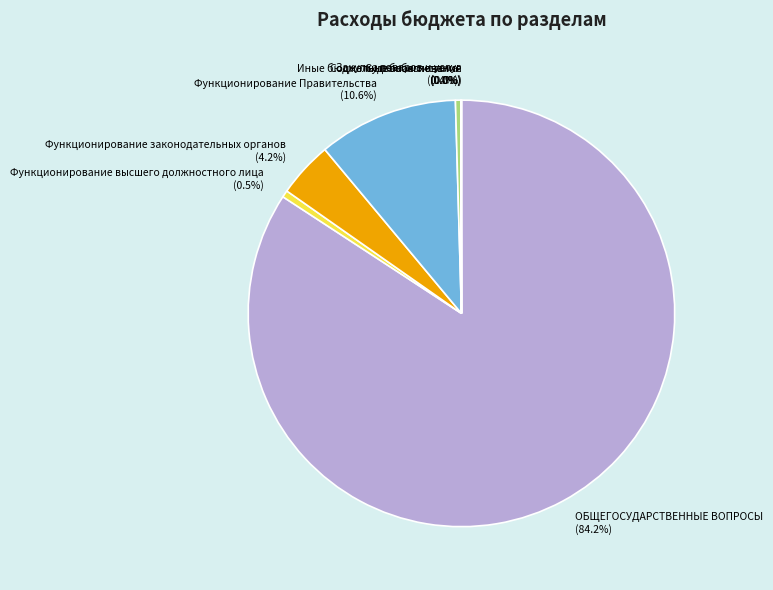

Does ОБЩЕГОСУДАРСТВЕННЫЕ ВОПРОСЫ account for over 50% of the chart?

Yes